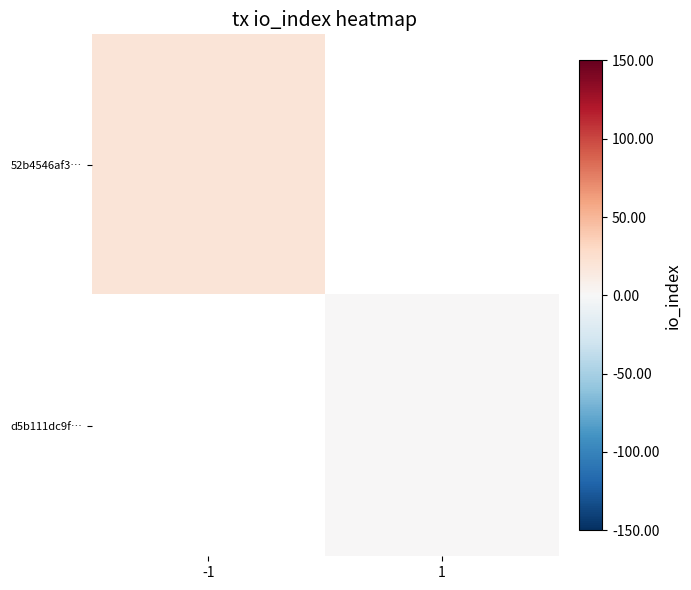

Is the value of 52b4546af3… at 1 greater than the value of d5b111dc9f… at -1?

No